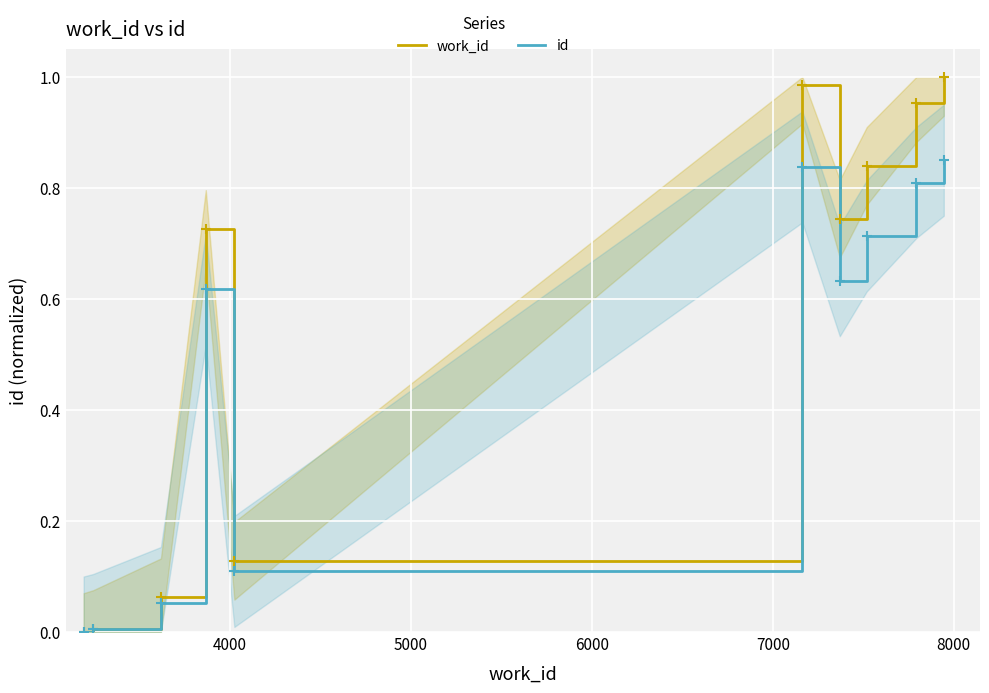

True or false: work_id and id intersect in this chart.

False